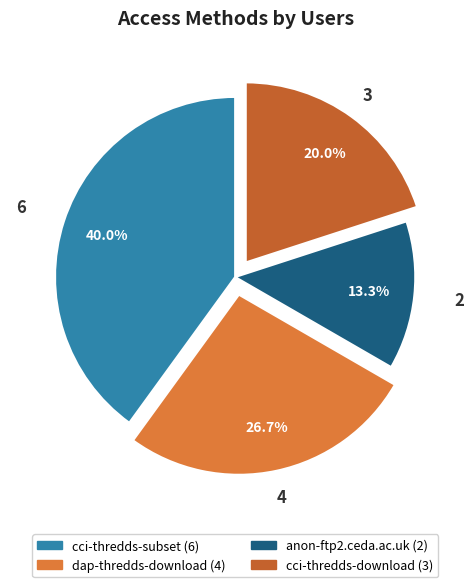

To the nearest percent, what percentage of the pie is cci-thredds-subset?

40%